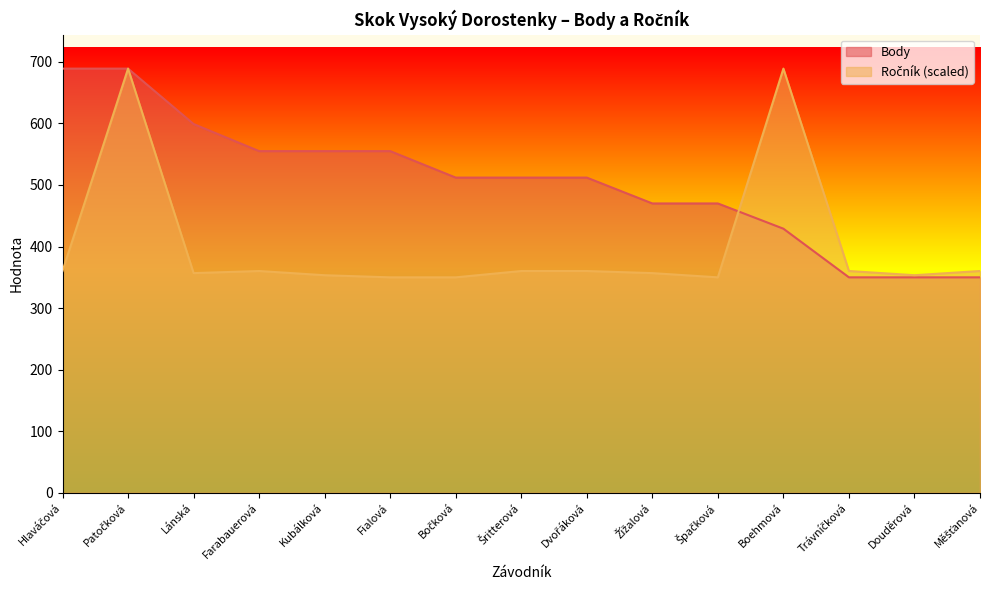

How many intersections are there between Body and Ročník?

1